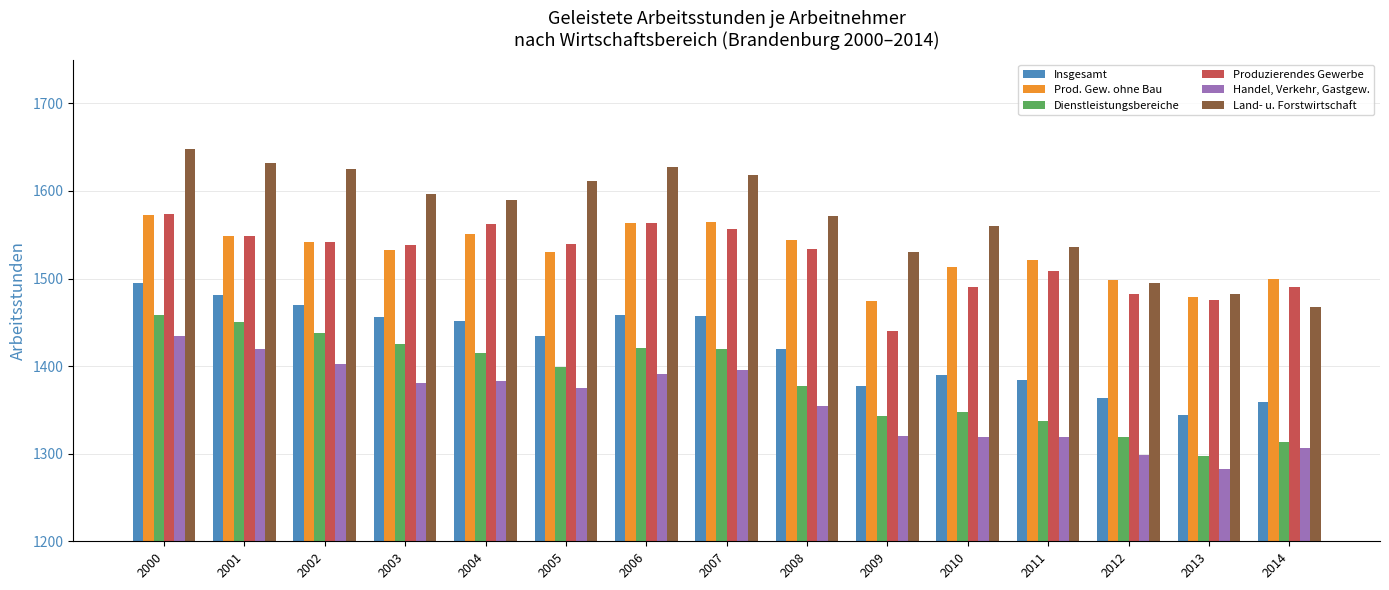

At which category does the chart reach its peak across all series?

2000